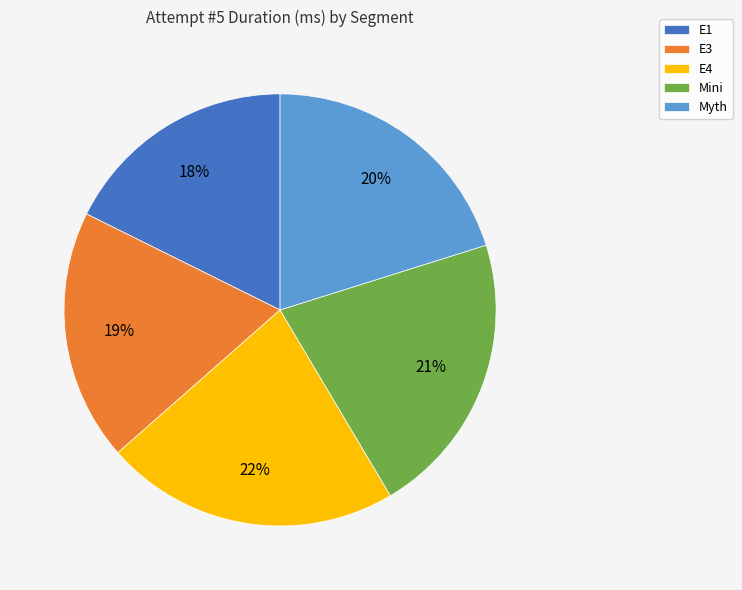

To the nearest percent, what percentage of the pie is Mini?

21%